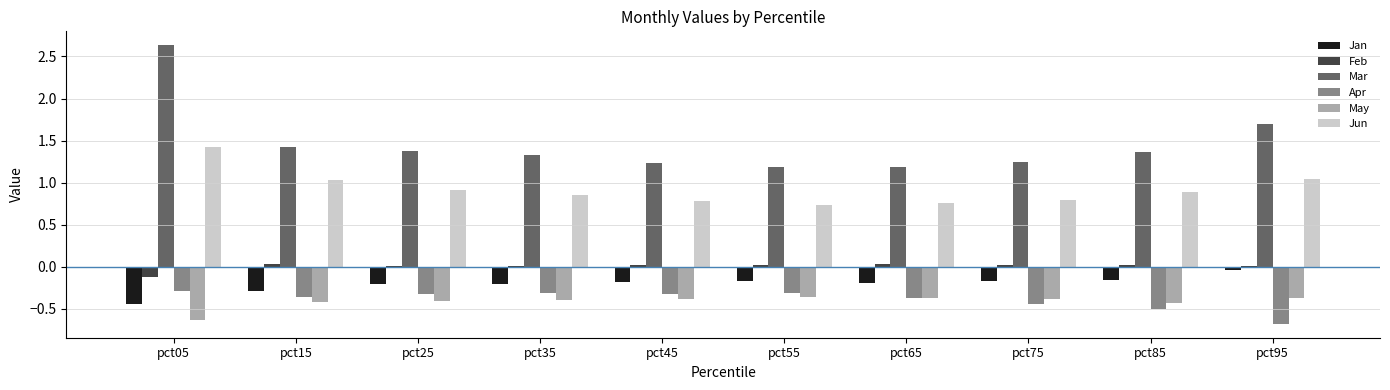

Is the value of Jun at pct15 greater than the value of Apr at pct95?

Yes